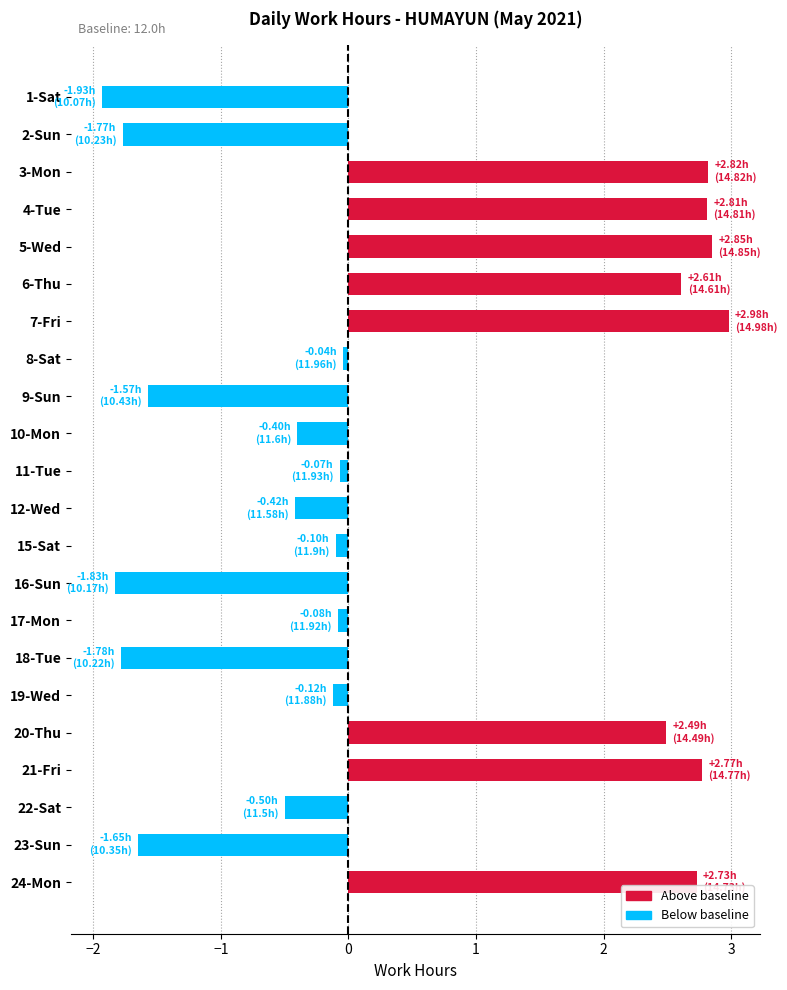

Which label corresponds to the largest value in the chart?

7-Fri